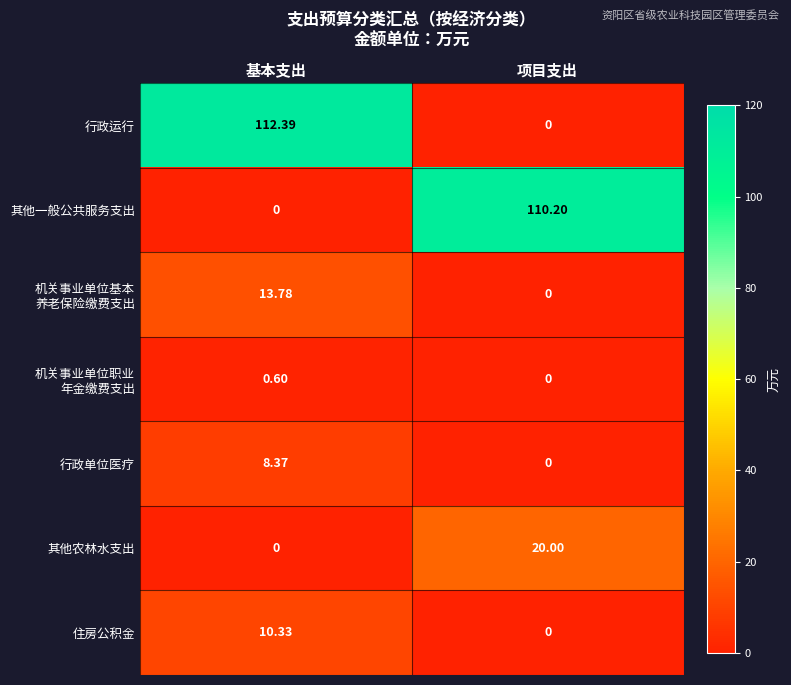

Which series has the largest total across all categories?

行政运行